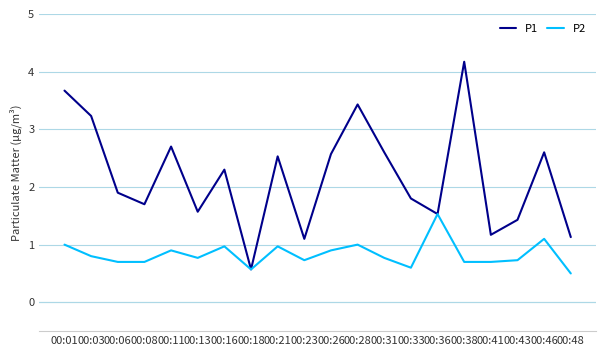

Is the value of P2 at 00:33 greater than the value of P1 at 00:26?

No